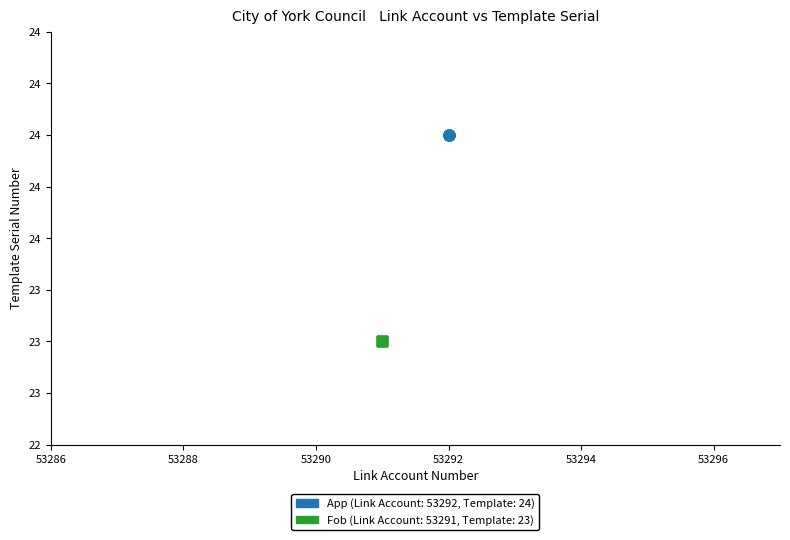

What are all the series names shown in the legend?

App (Link Account: 53292, Template: 24), Fob (Link Account: 53291, Template: 23)